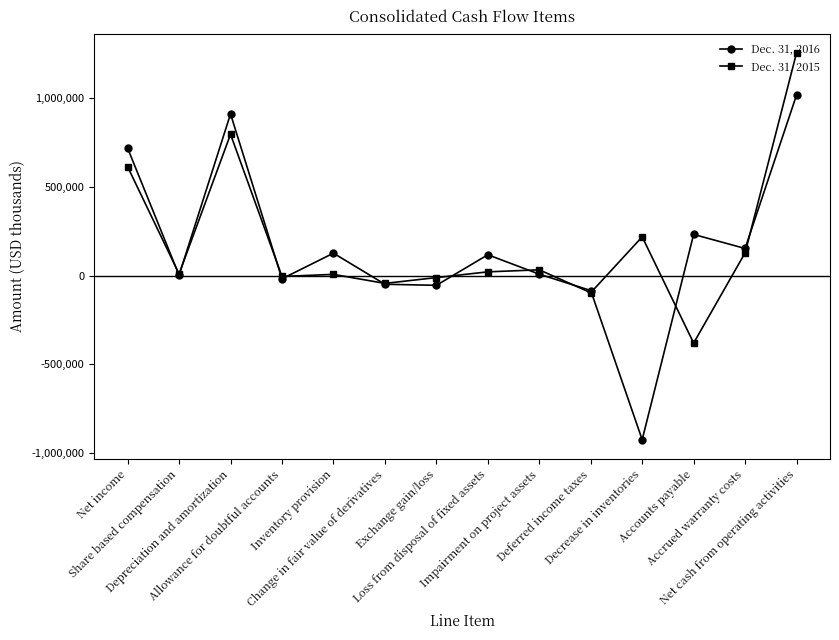

How many lines are shown in the chart?

2